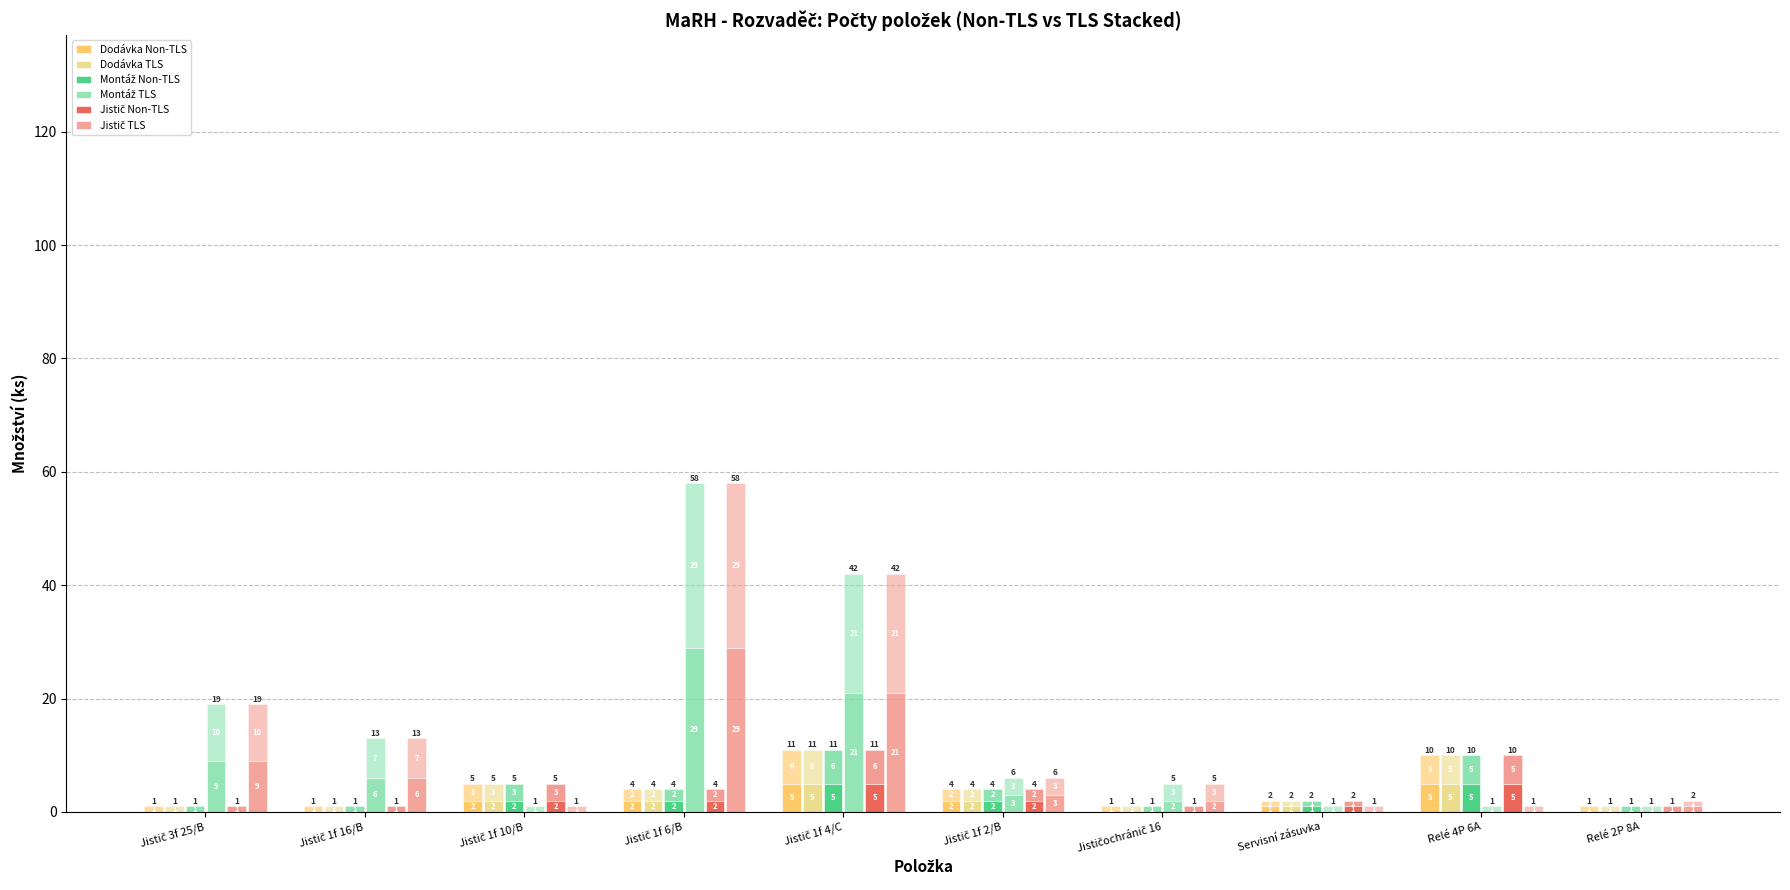

The Jistič TLS series shows 51 at Jistič 1f 6/B. True or false?

False